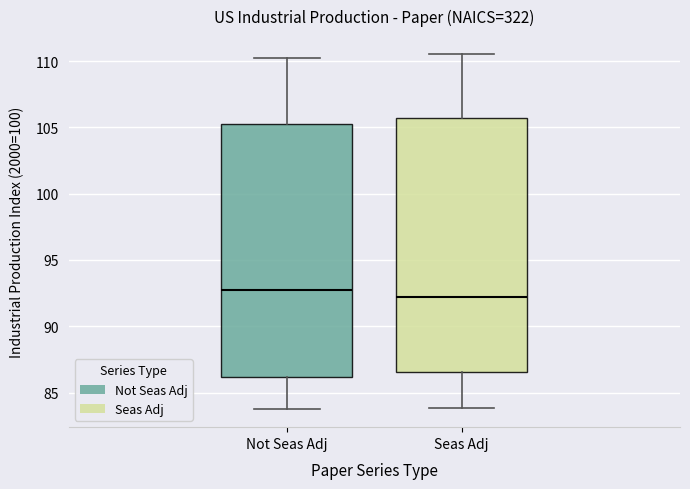

Reading left to right, transcribe this box plot: for each box, give where its median line is, the range the box spans, and where its two whiskers end, as read against the y-axis. The values are not printed on the chart, so give them approximately, as read against the axis.

Not Seas Adj: median 92.5, box 86.0 to 105.5, whiskers 83.5 to 110.0
Seas Adj: median 92.0, box 86.5 to 105.5, whiskers 84.0 to 110.5